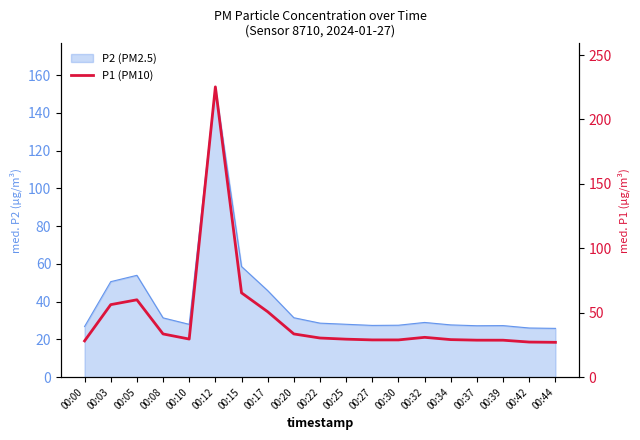

Does the chart display data point markers on the line(s)?

No